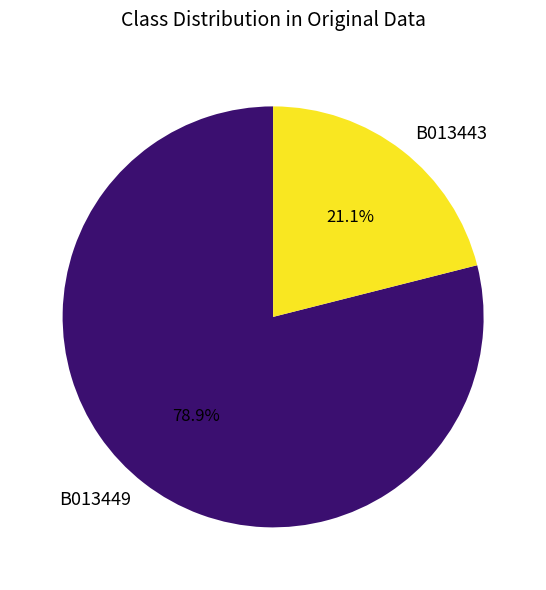

Is there a majority slice in this chart?

Yes